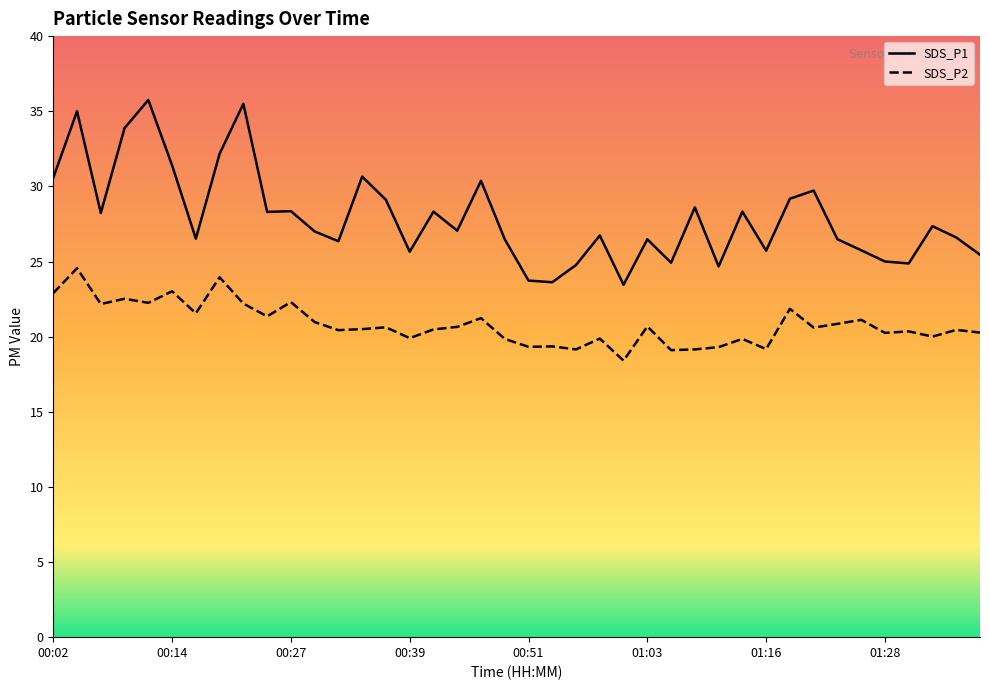

True or false: SDS_P2 and SDS_P1 cross at least once.

False